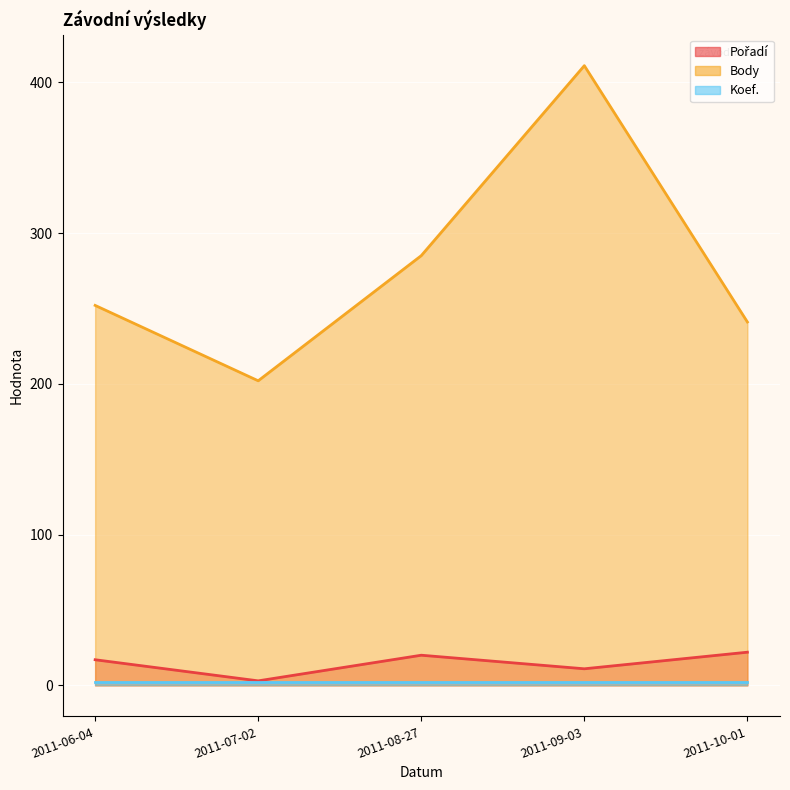

What is the greatest value displayed?

411